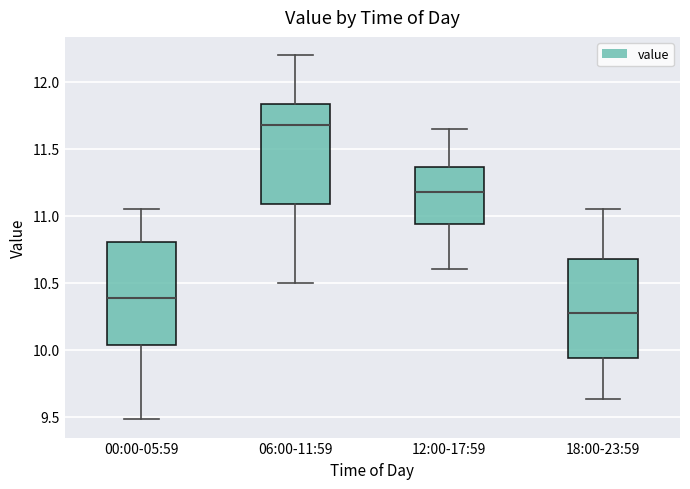

Where does the median line of the box for 06:00-11:59 sit on the y-axis? The values are not printed on the chart, so give them approximately, as read against the axis.

11.70